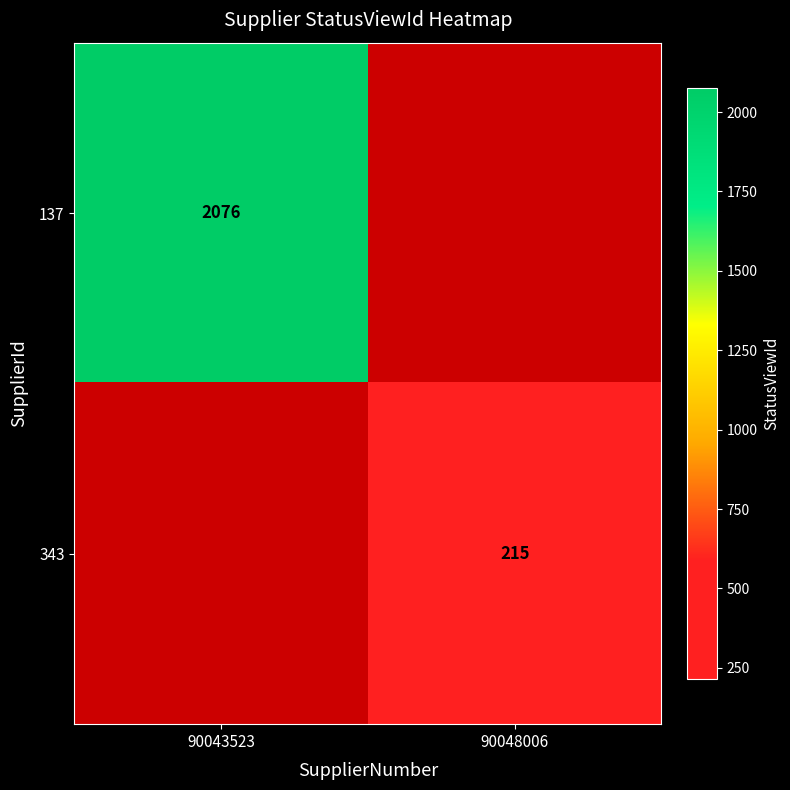

The 343 series shows 81 at 90048006. True or false?

False